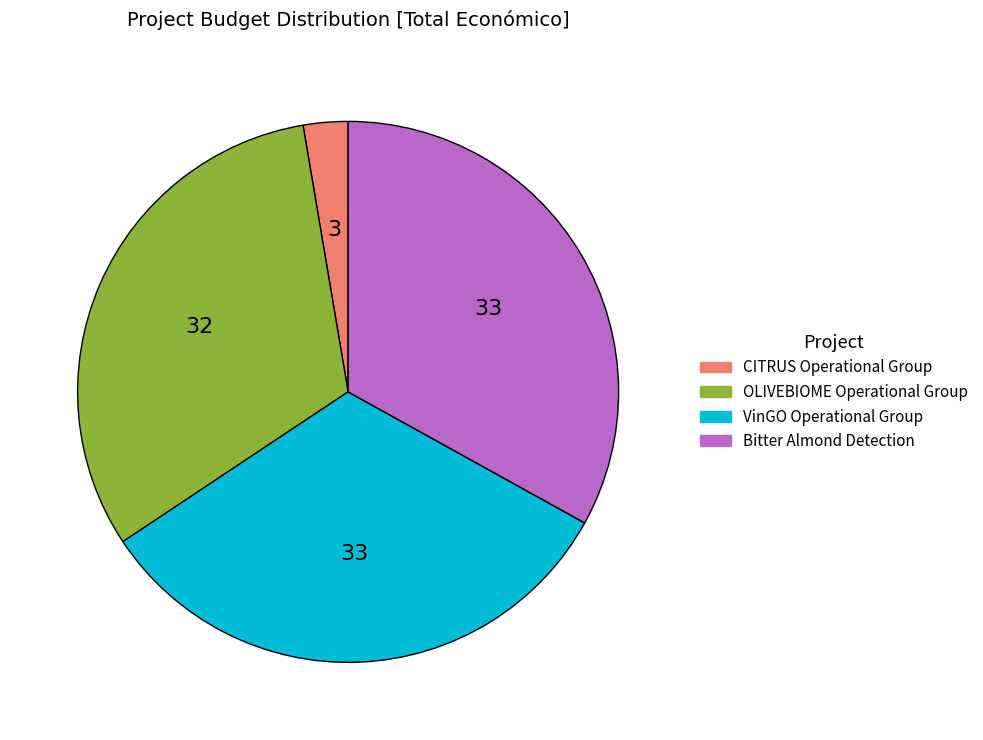

Is there a majority slice in this chart?

No